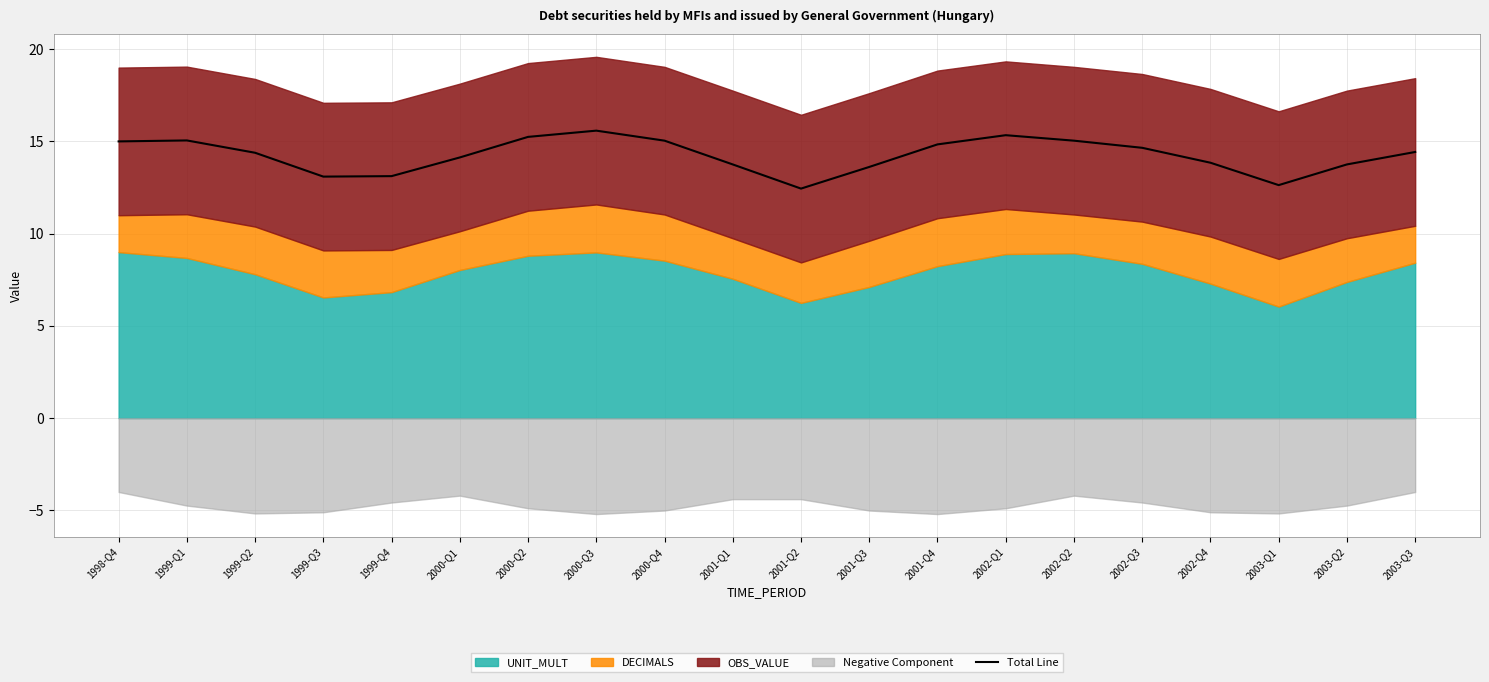

At which category does the chart reach its minimum across all series?

2001-Q2